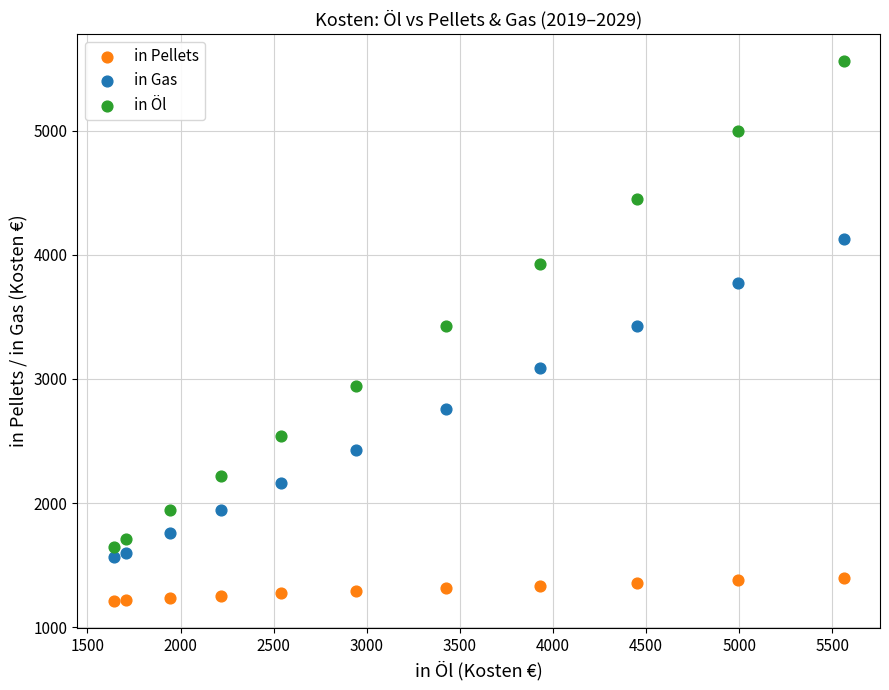

What are all the series names shown in the legend?

in Pellets, in Gas, in Öl